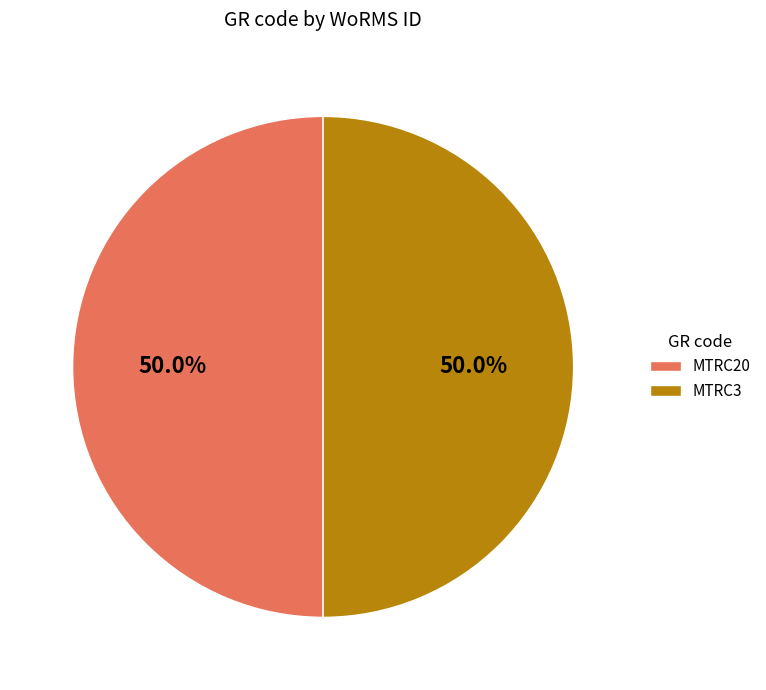

Do MTRC20 and MTRC3 together represent more than half of the pie?

Yes